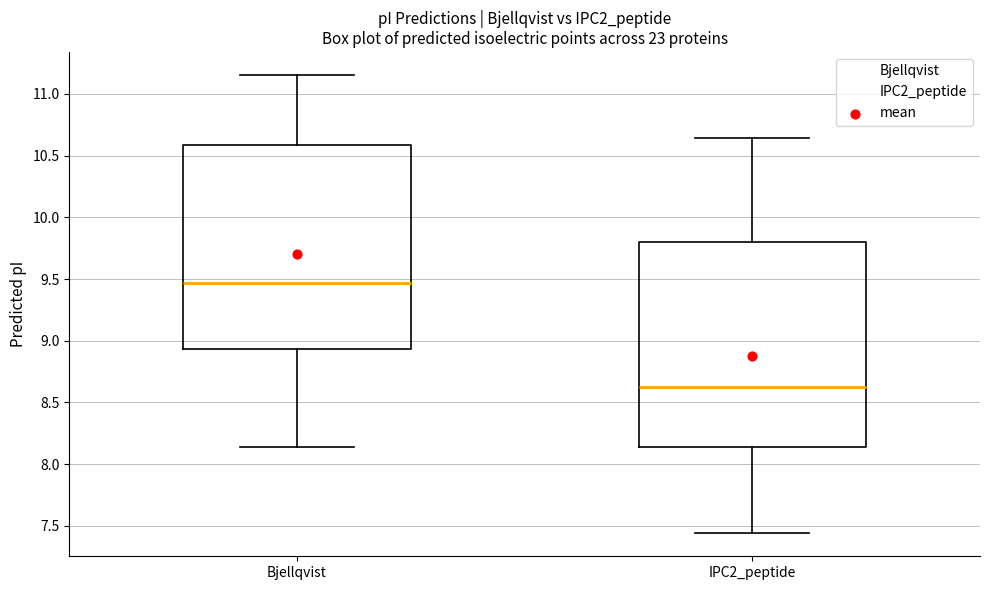

Where does the lower whisker of the box for IPC2_peptide end on the y-axis? The values are not printed on the chart, so give them approximately, as read against the axis.

7.45